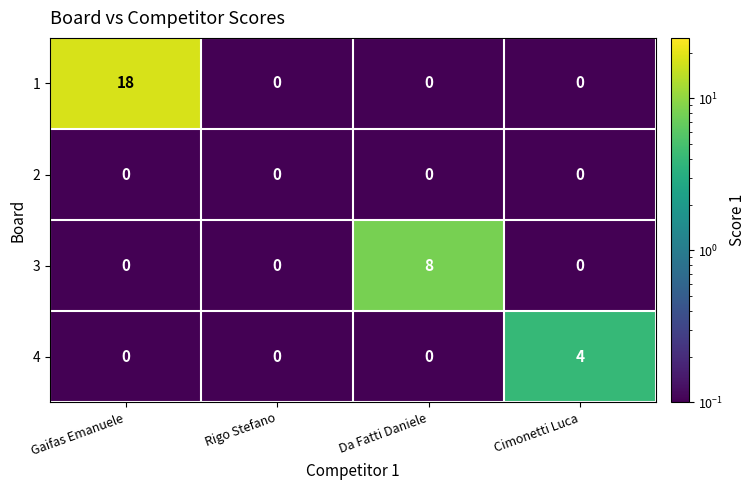

List the series in order of their peak value, lowest first.

2, 4, 3, 1